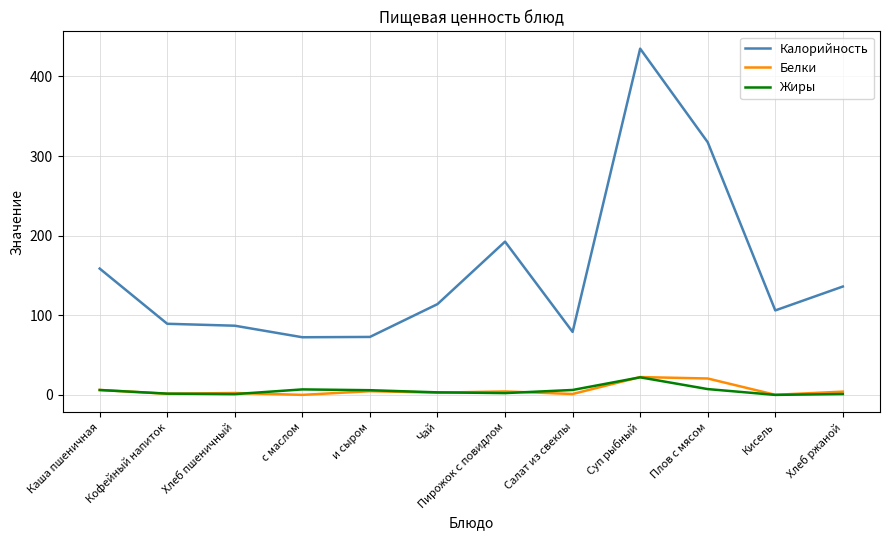

Between Кисель and Хлеб ржаной, which series saw the biggest shift?

Калорийность